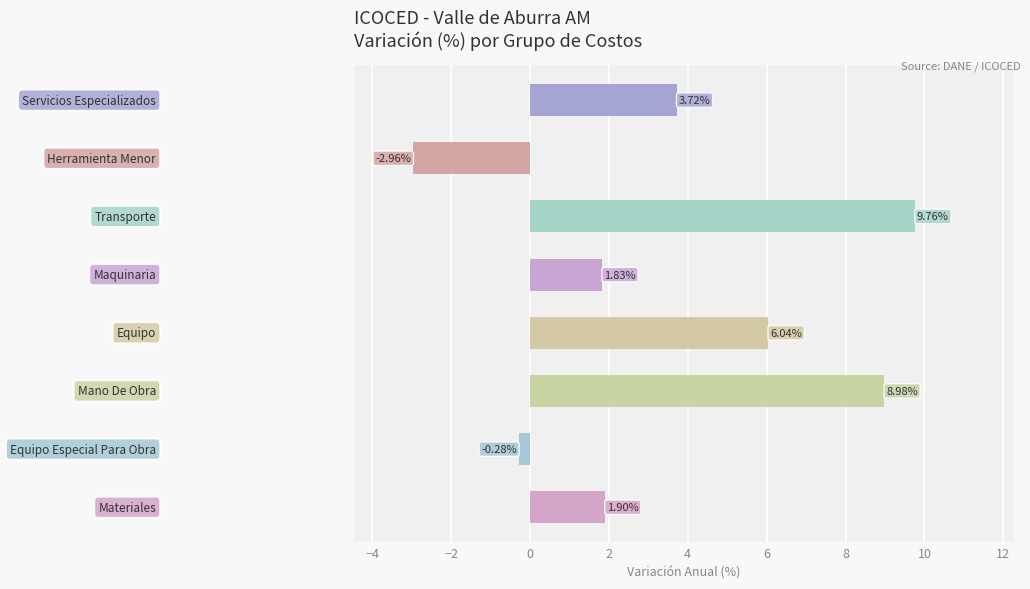

How many data points are above 3?

4